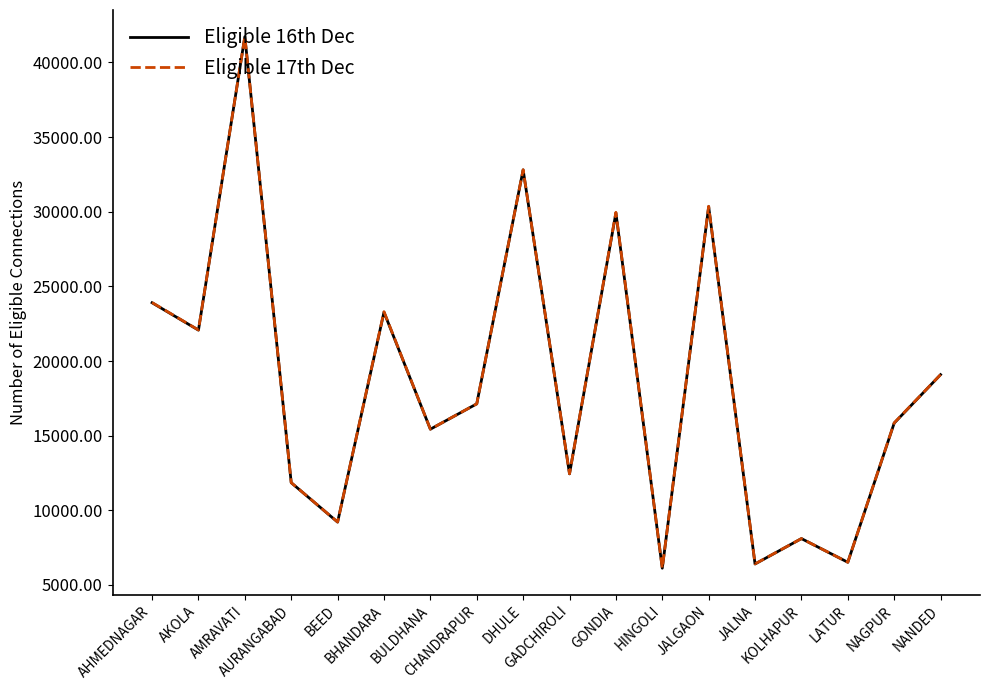

Where is Eligible 17th Dec nearest to the value 23927?

AHMEDNAGAR